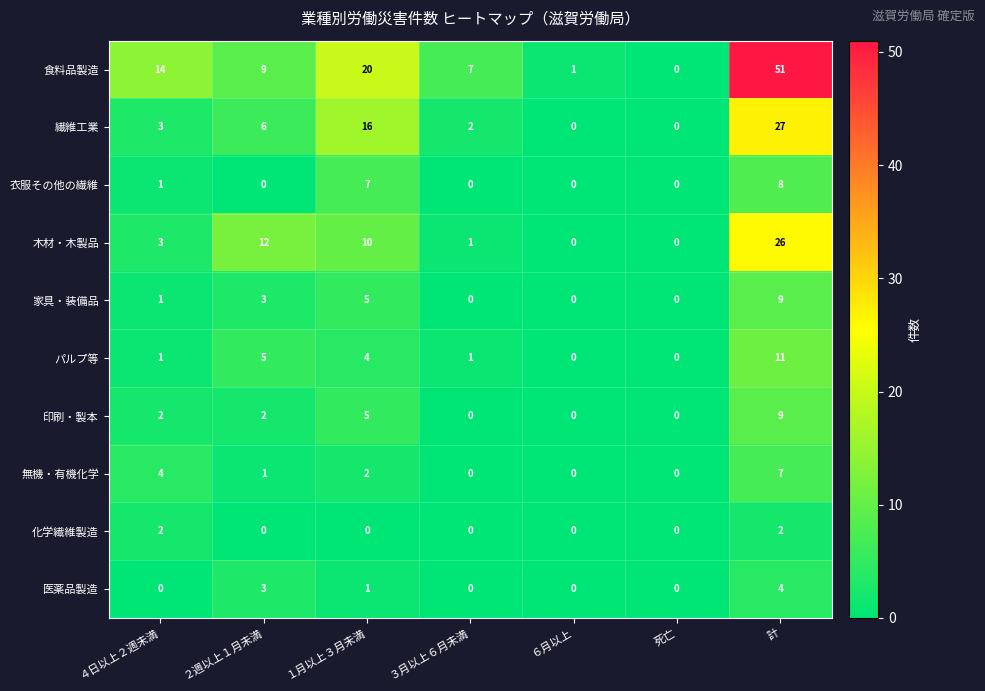

The 繊維工業 series shows 1 at ２週以上１月未満. True or false?

False